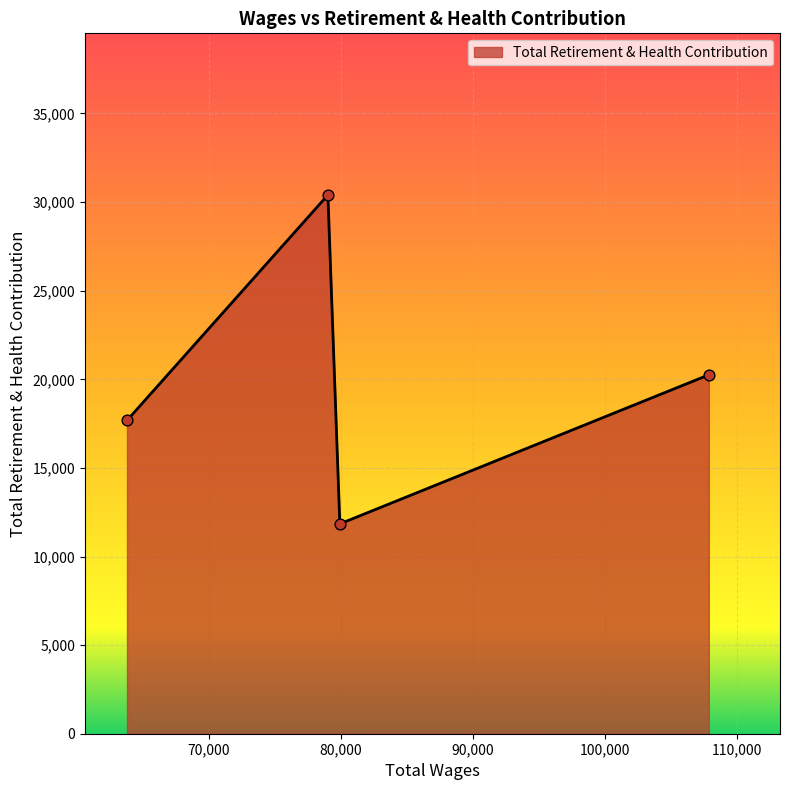

What is the difference between the maximum and minimum values?

18560